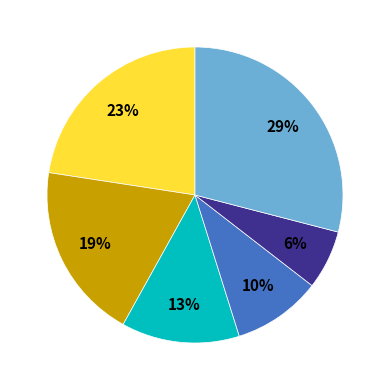

To the nearest percent, what is the average slice percentage?

17%